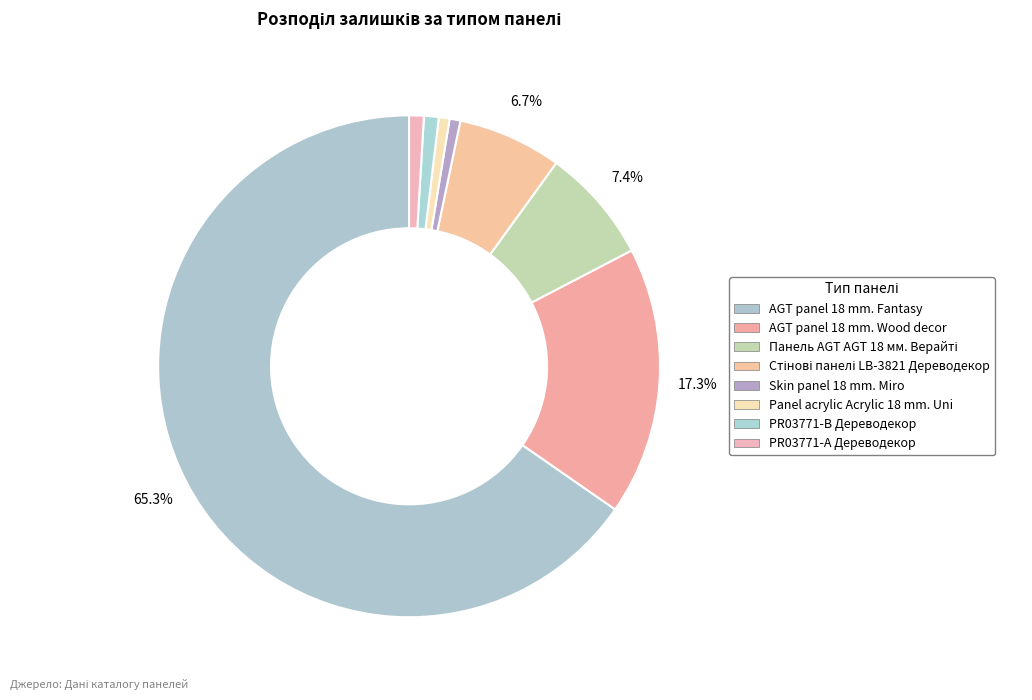

What percentage is the Стінові панелі LB-3821 Дереводекор slice, to the nearest percent?

7%